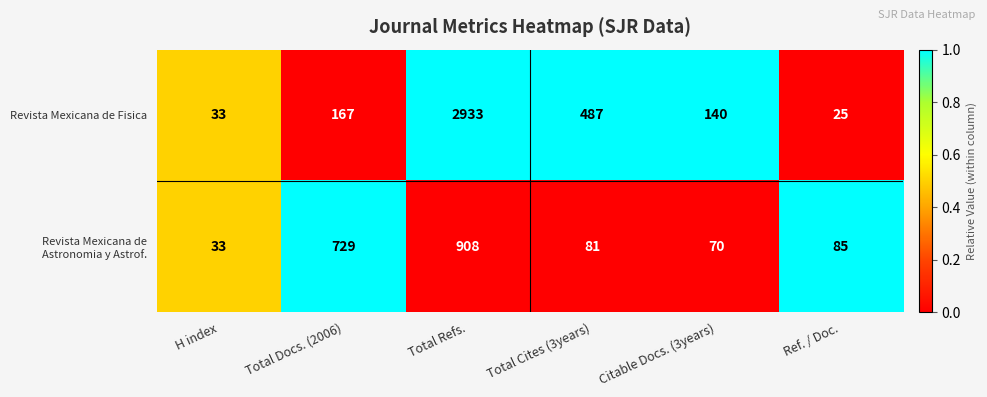

Which category has the highest value in the Revista Mexicana de Fisica series?

Total Refs.